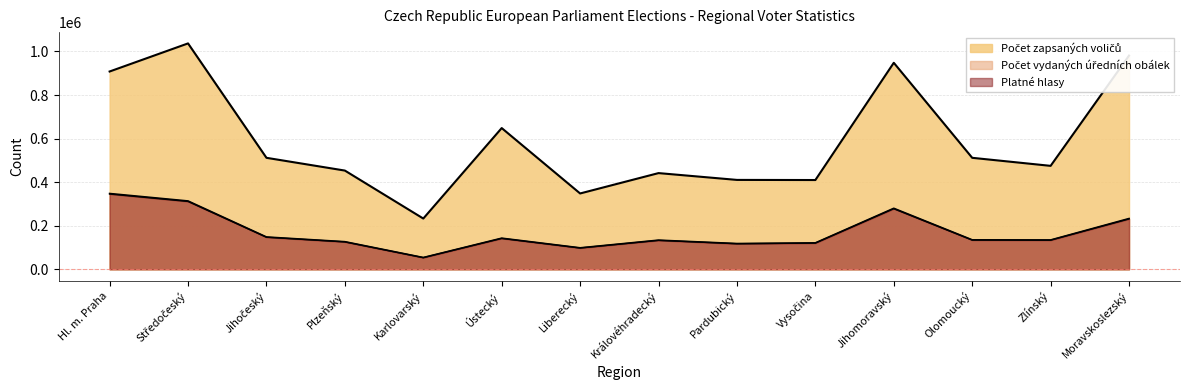

How many lines are shown in the chart?

3